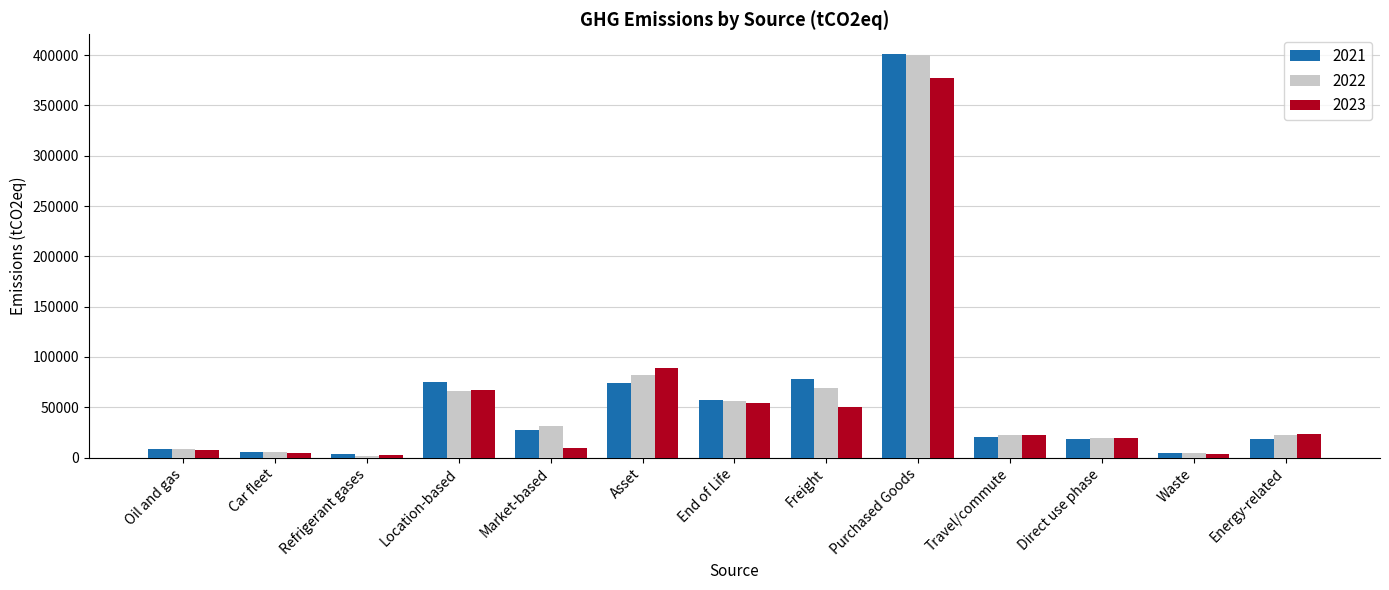

What is the difference between the highest and lowest values at End of Life?

3234